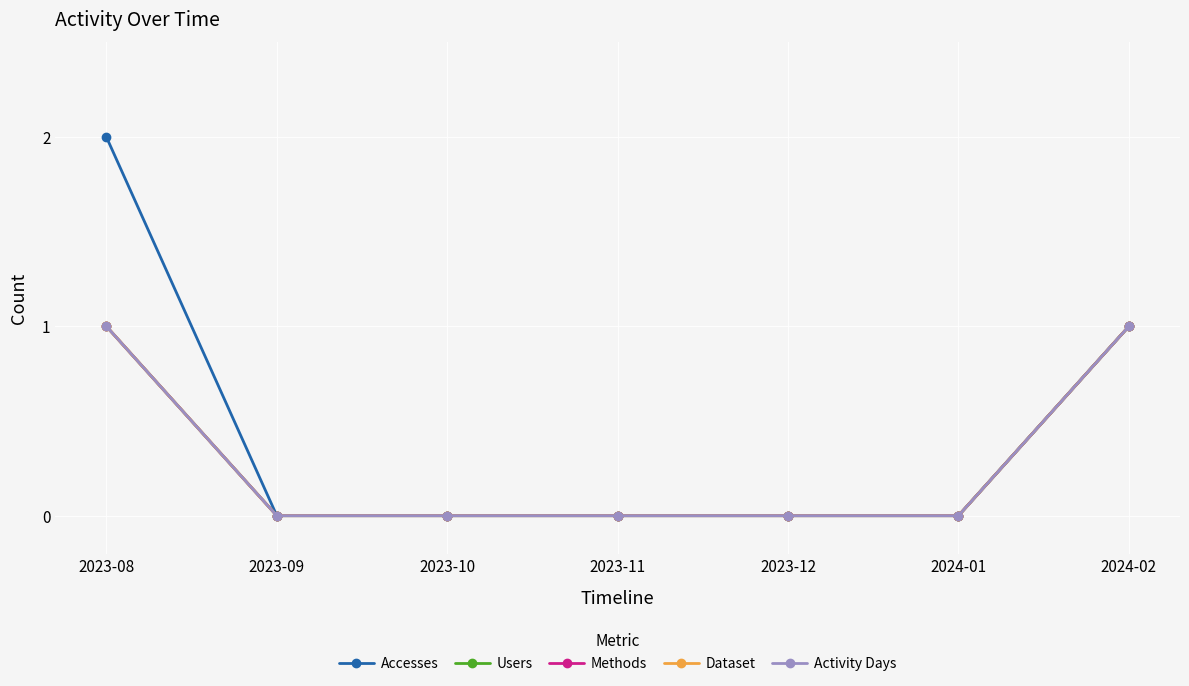

What is the sum of all Users values?

2